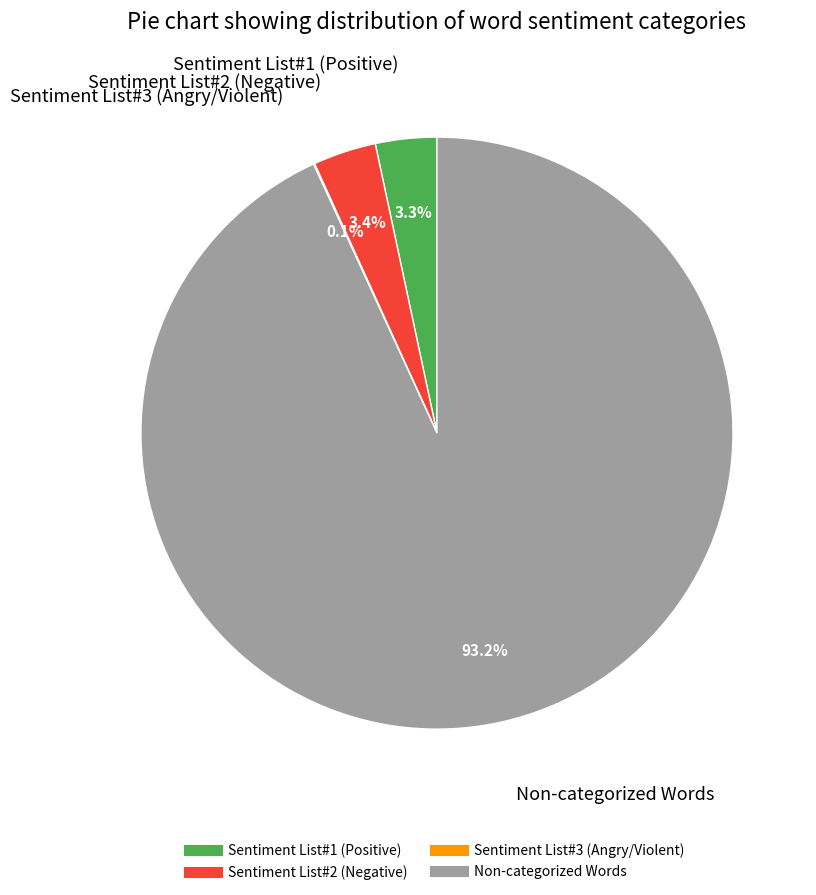

The Sentiment List#1 (Positive) slice represents 3% of the pie. True or false?

True